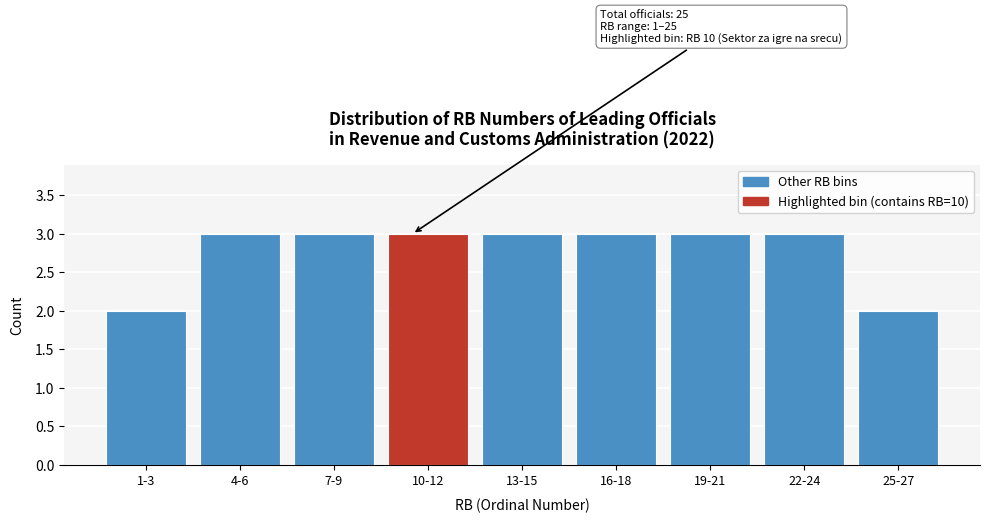

Reading left to right, extract all data points from this chart.

2	3	3	3	3	3	3	3	2